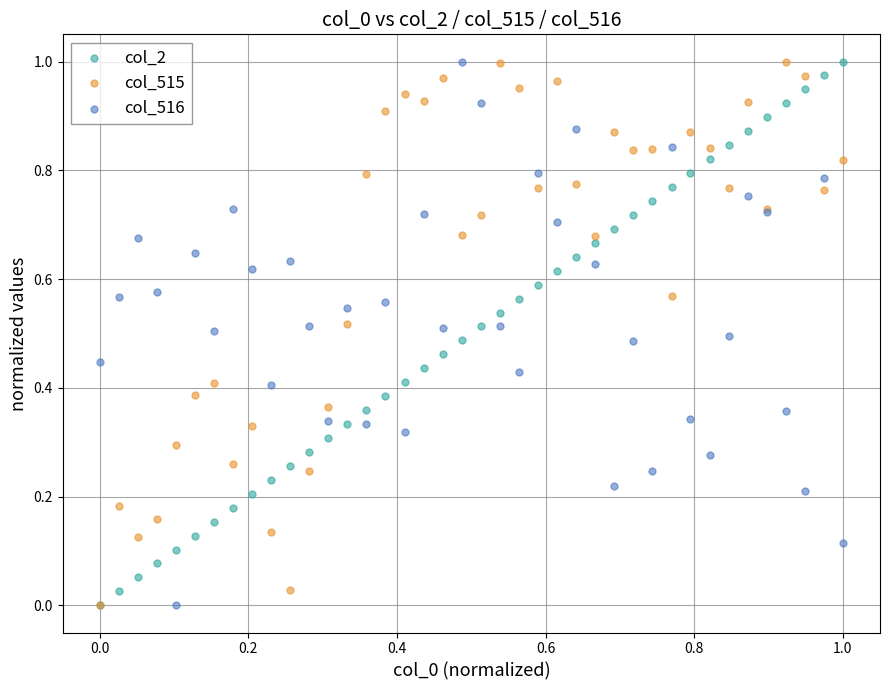

What are all the series names shown in the legend?

col_2, col_515, col_516